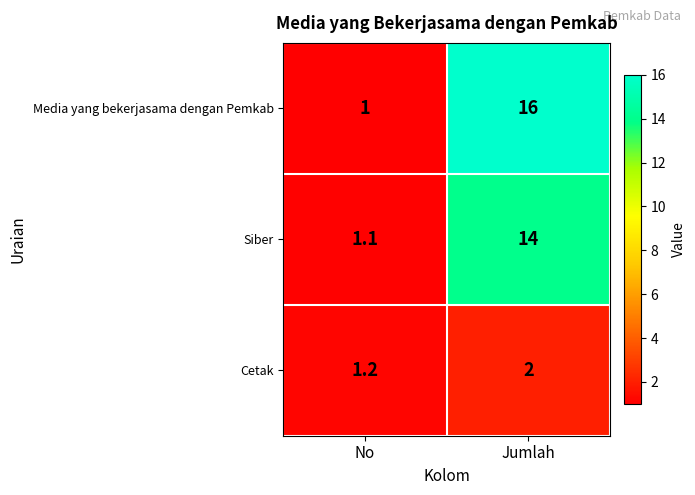

Between No and Jumlah, which series saw the biggest shift?

Media yang bekerjasama dengan Pemkab